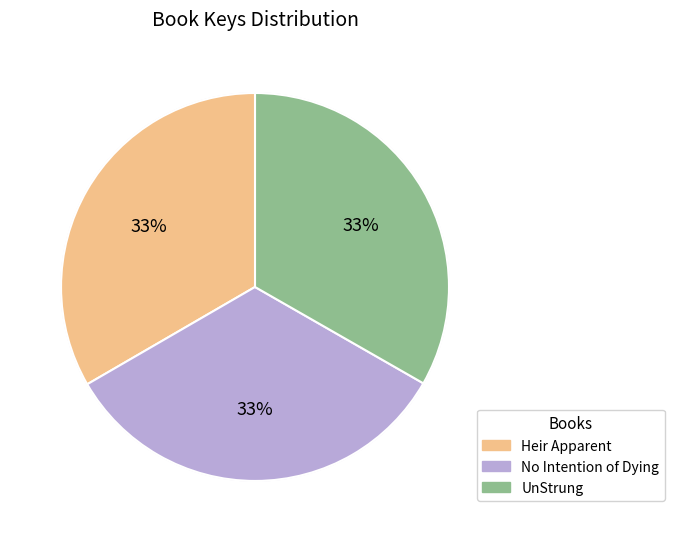

Is No Intention of Dying the majority of the pie?

No